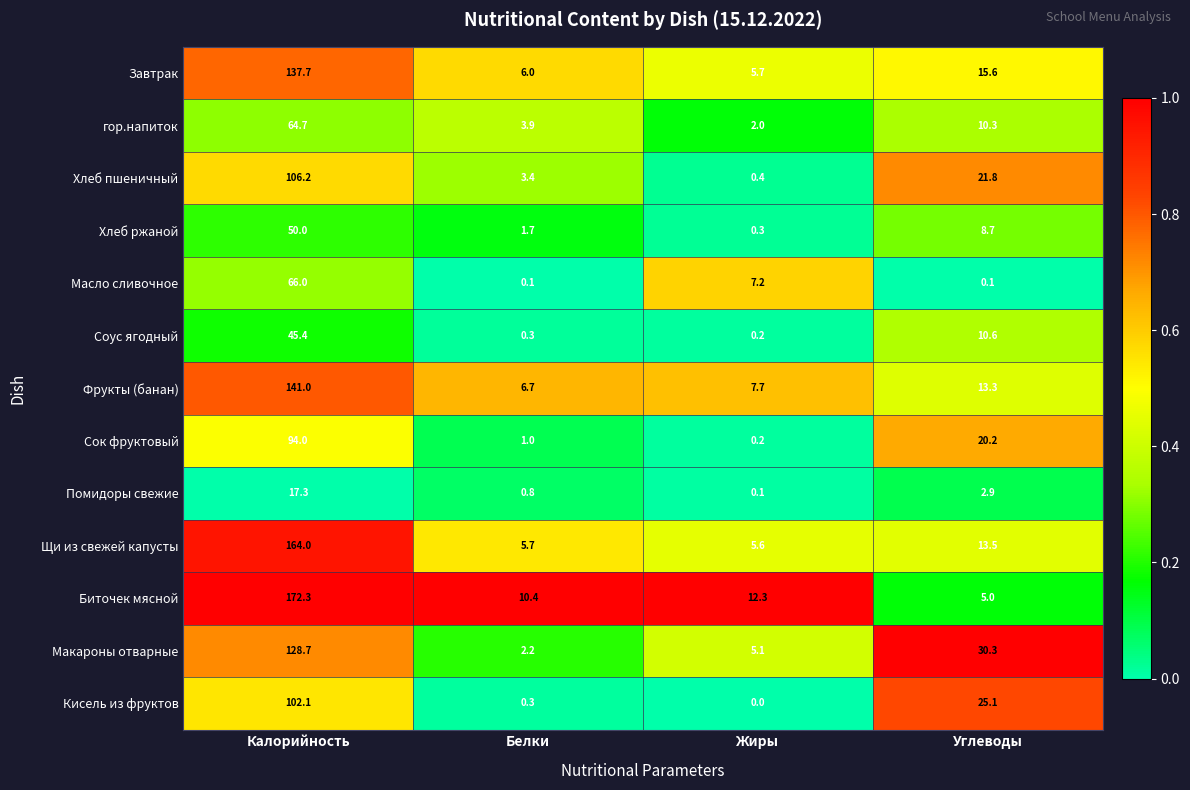

Which label corresponds to the smallest value in the chart?

Жиры